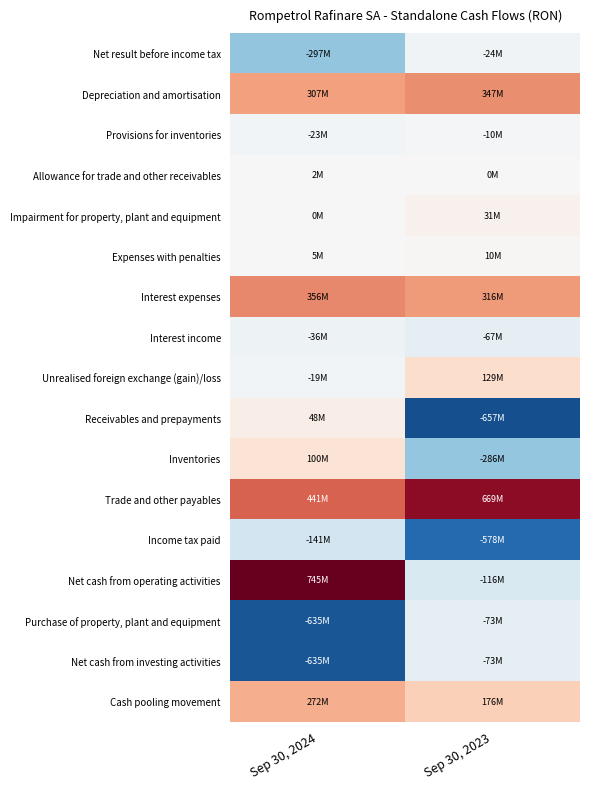

How many distinct data groups are displayed?

17